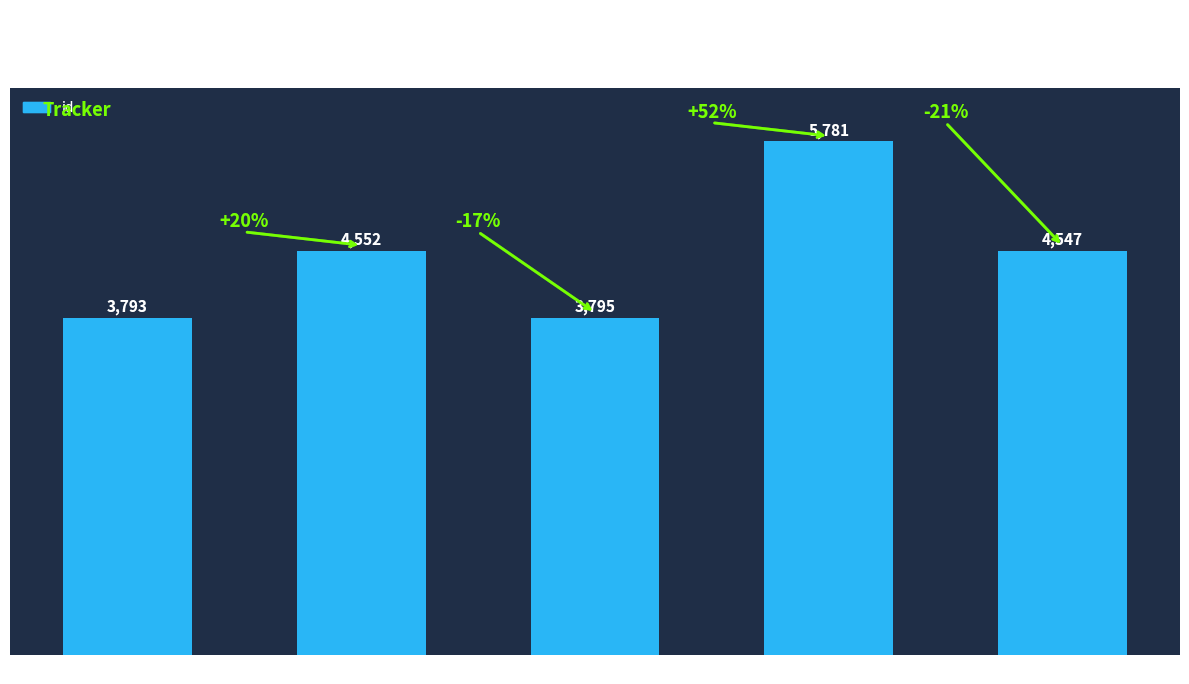

Which label corresponds to the smallest value in the chart?

Cheapest Skin Care